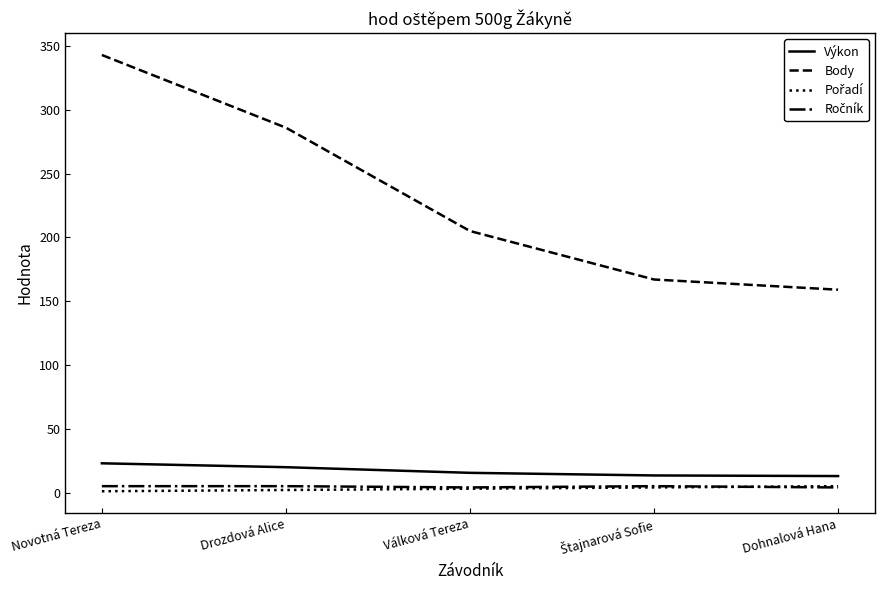

At which category does the chart reach its peak across all series?

Novotná Tereza